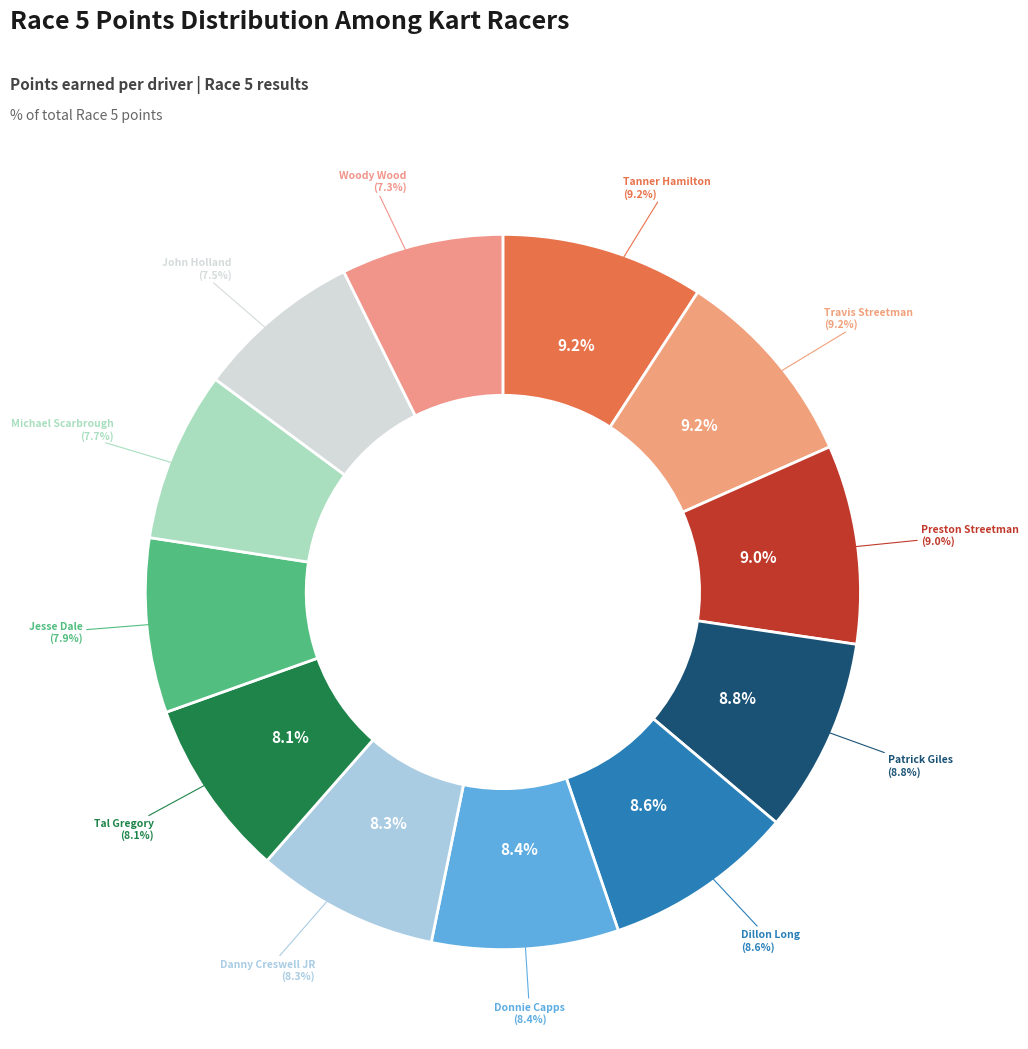

What percentage do Patrick Giles and Tal Gregory together represent?

16.9%